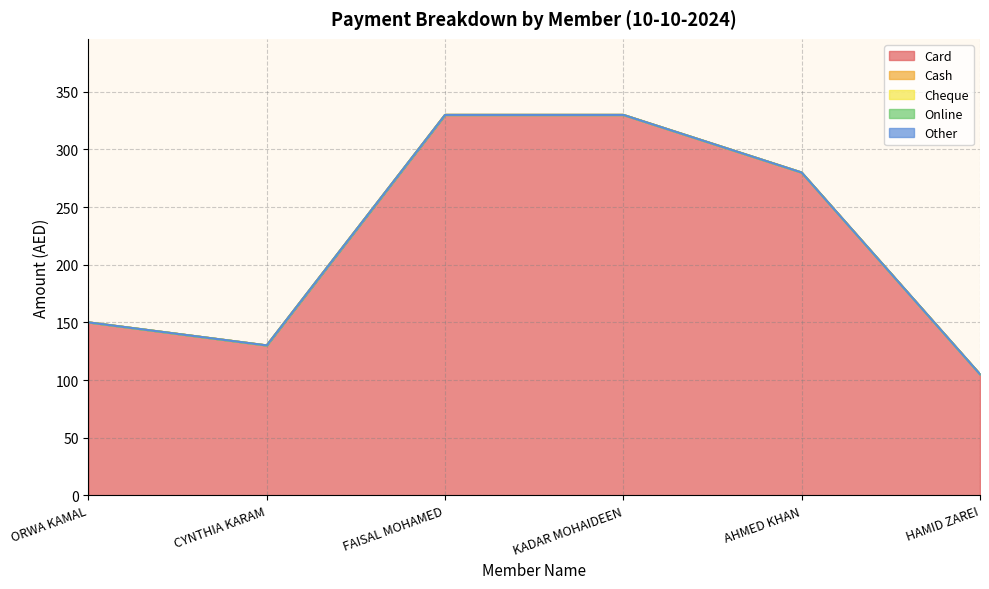

List the labels in order of Card value, smallest first.

HAMID ZAREI, CYNTHIA KARAM, ORWA KAMAL, AHMED KHAN, FAISAL MOHAMED, KADAR MOHAIDEEN